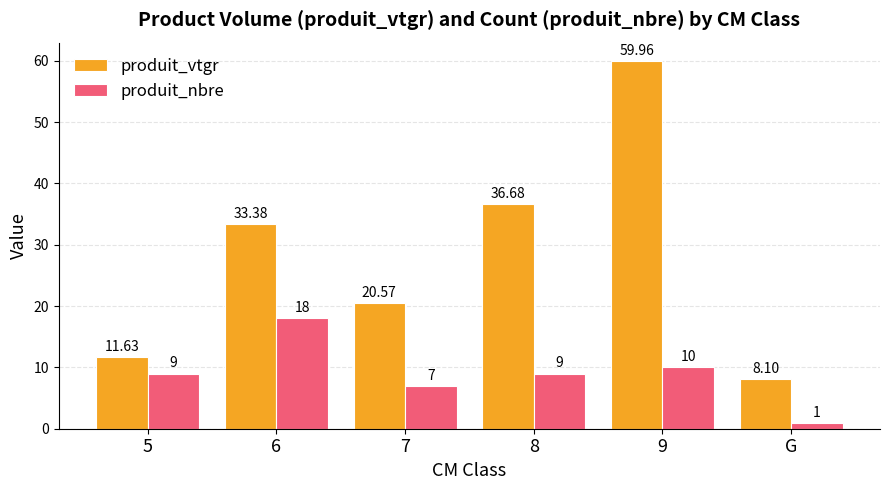

What is the average value of the produit_vtgr series?

28.4